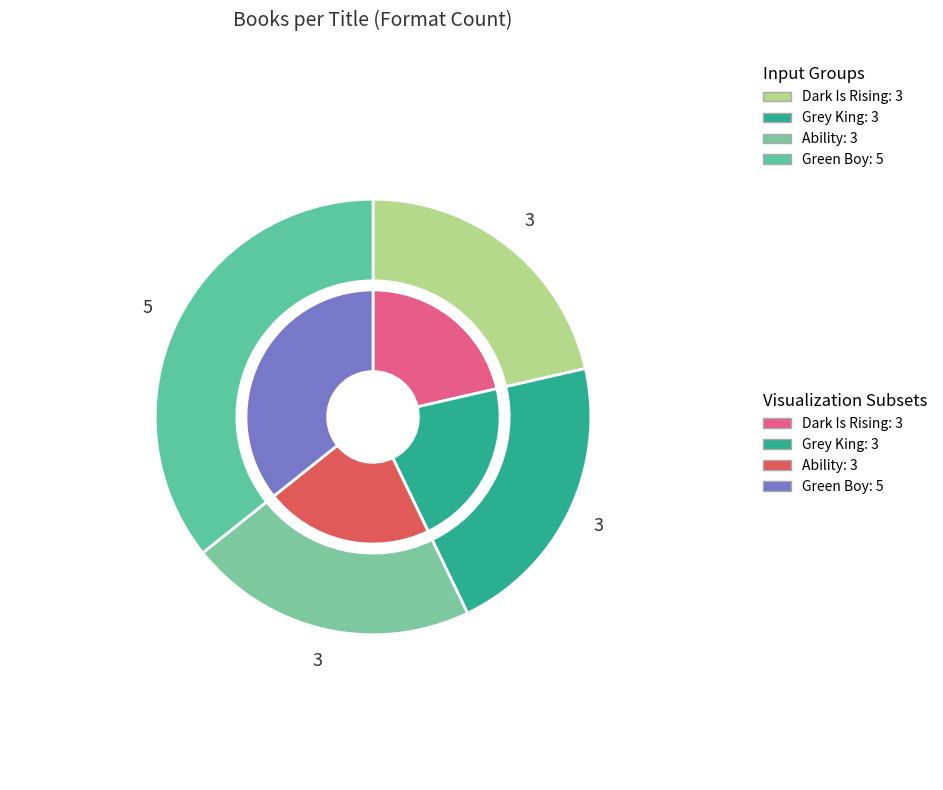

Is there any slice that represents more than half of the pie?

No